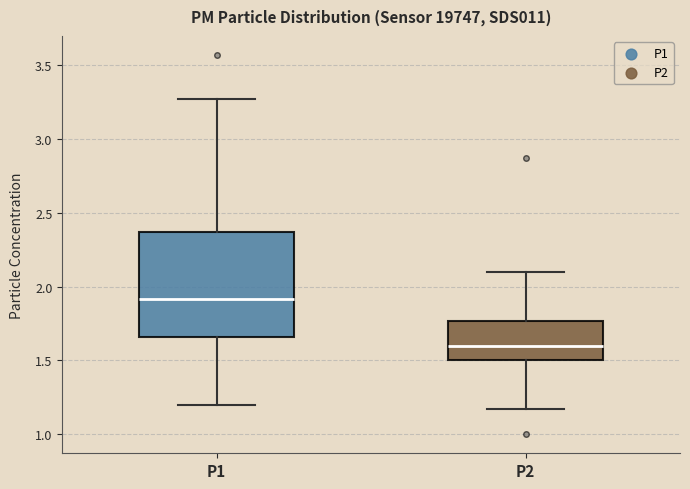

Comparing the boxes themselves (not the whiskers), which one is the tallest?

P1